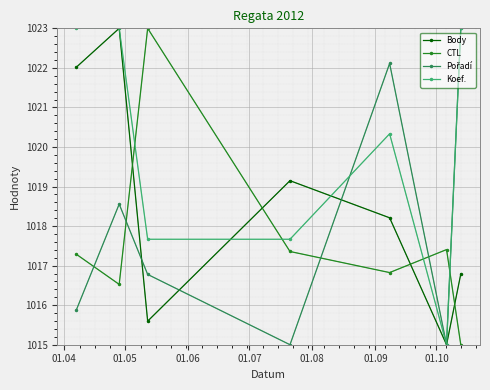

At which label is Body closest to 1019?

01.07